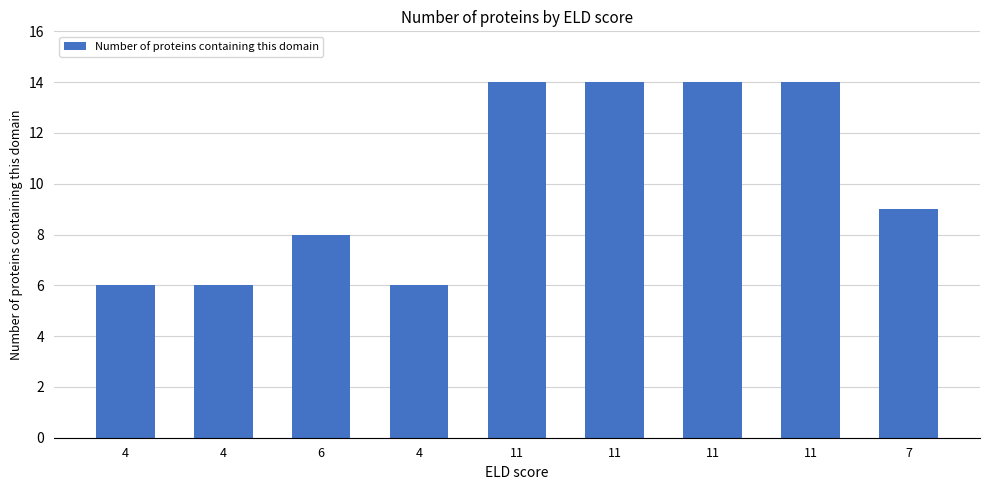

What is the label of the 9th bar from the right?

4